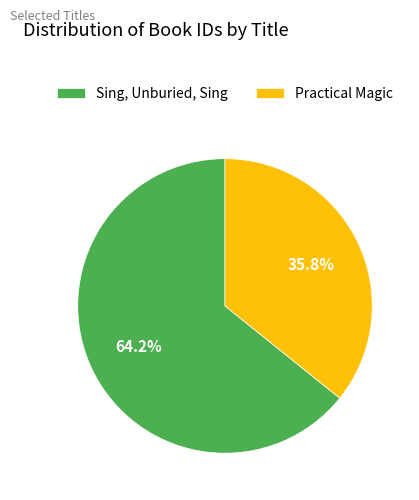

Approximately how many times larger is the value at Practical Magic compared to Sing, Unburied, Sing?

0.6